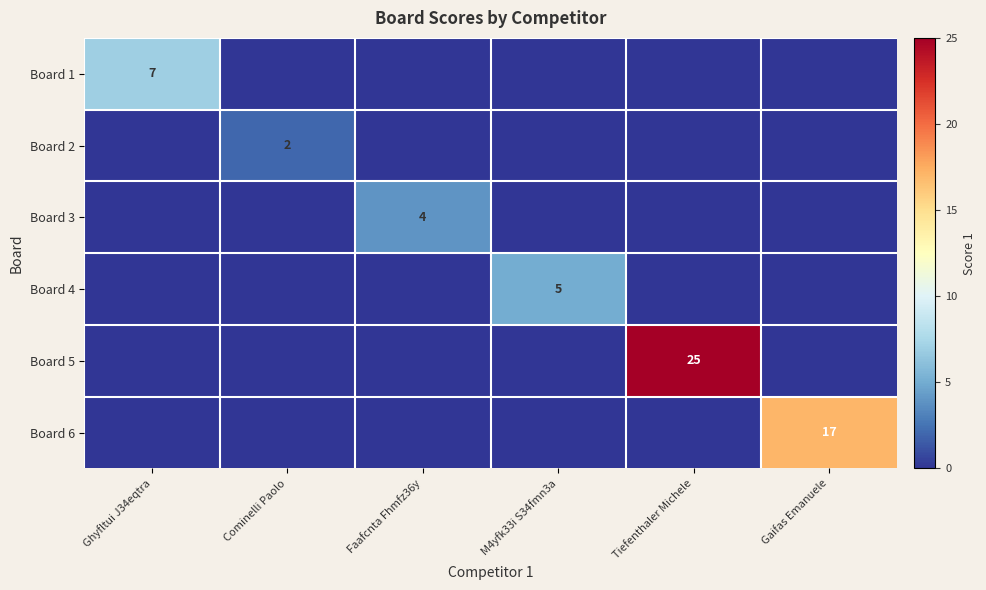

True or false: Board 5 has a value of 15 at Tiefenthaler Michele.

False